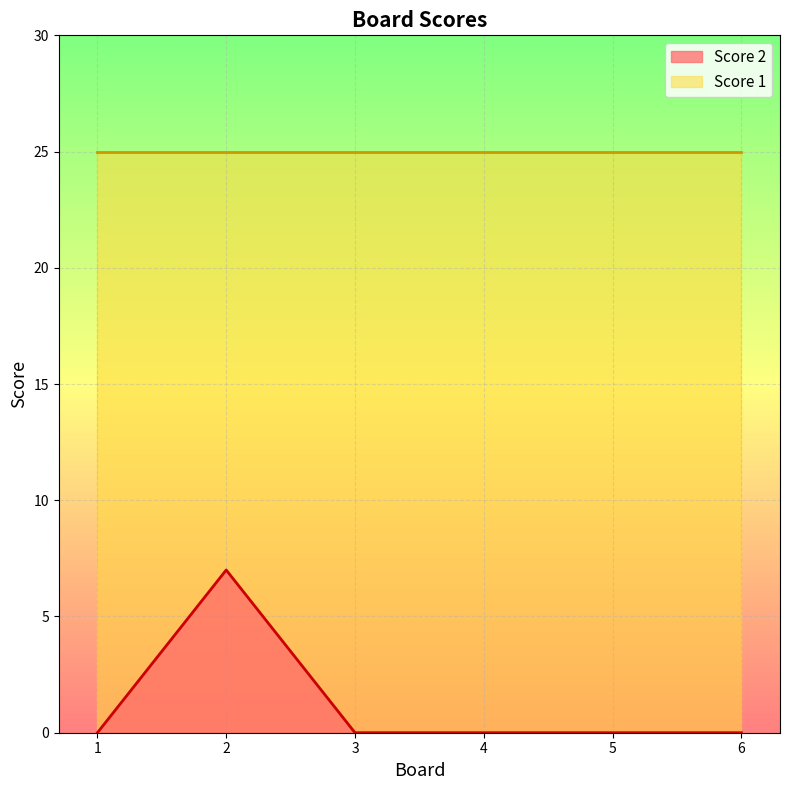

Reading left to right, what are all the values shown in this chart?

1=0	2=7	3=0	4=0	5=0	6=0